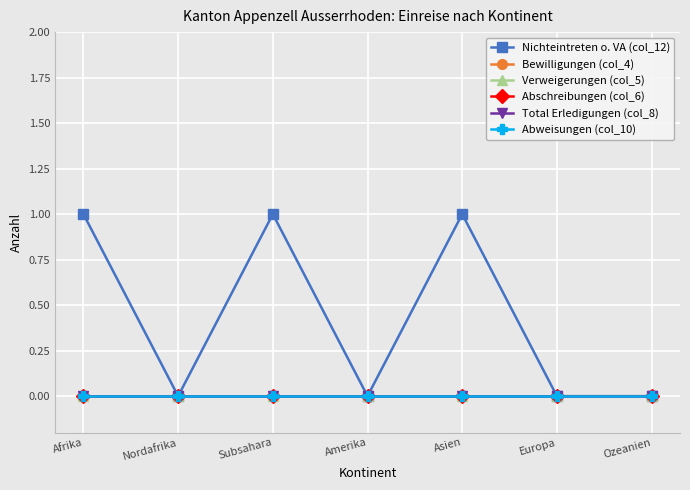

What is the difference between the second highest and minimum values in the Nichteintreten o. VA (col_12) series?

1